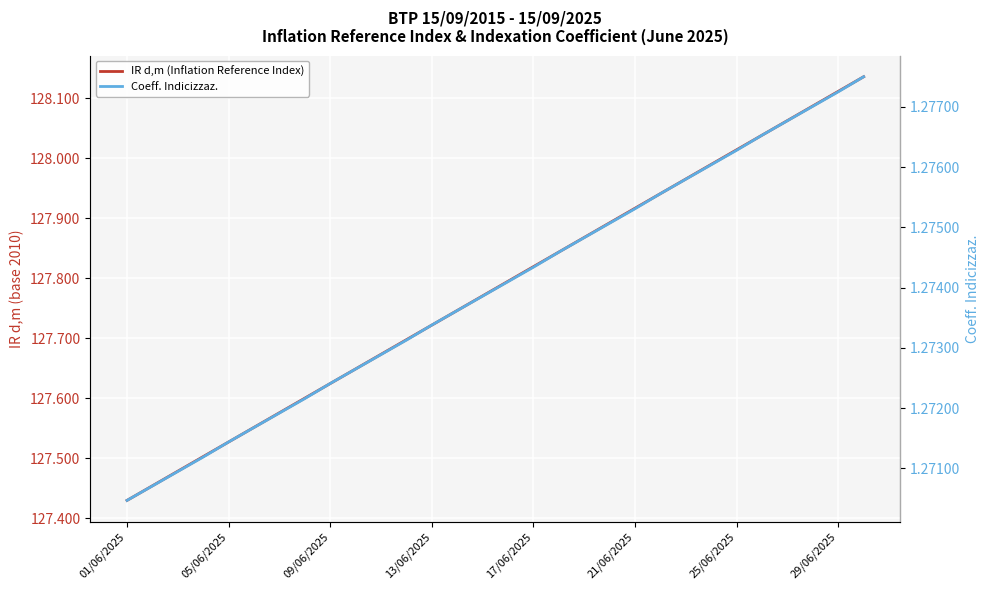

True or false: IR d,m (Inflation Reference Index) and Coeff. Indicizzaz. cross at least once.

False